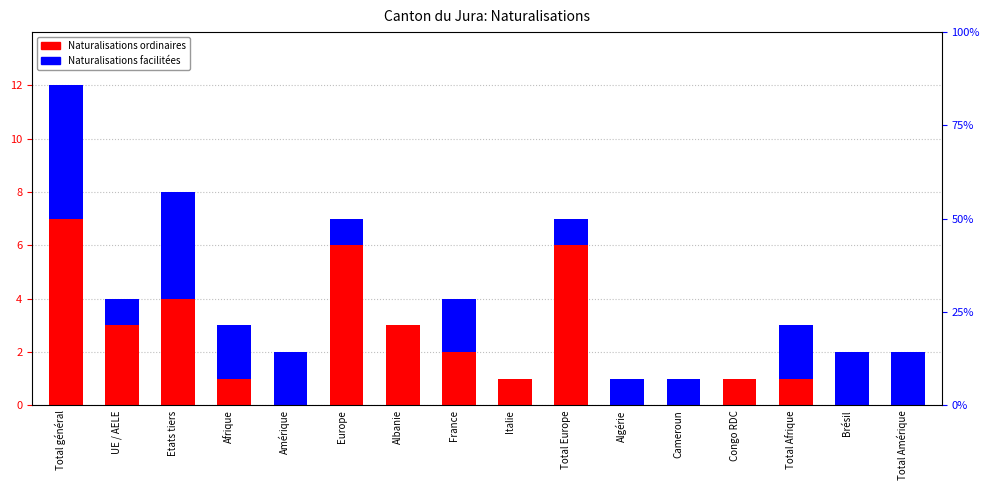

Which series changed the most between Italie and Total Amérique?

Naturalisations facilitées